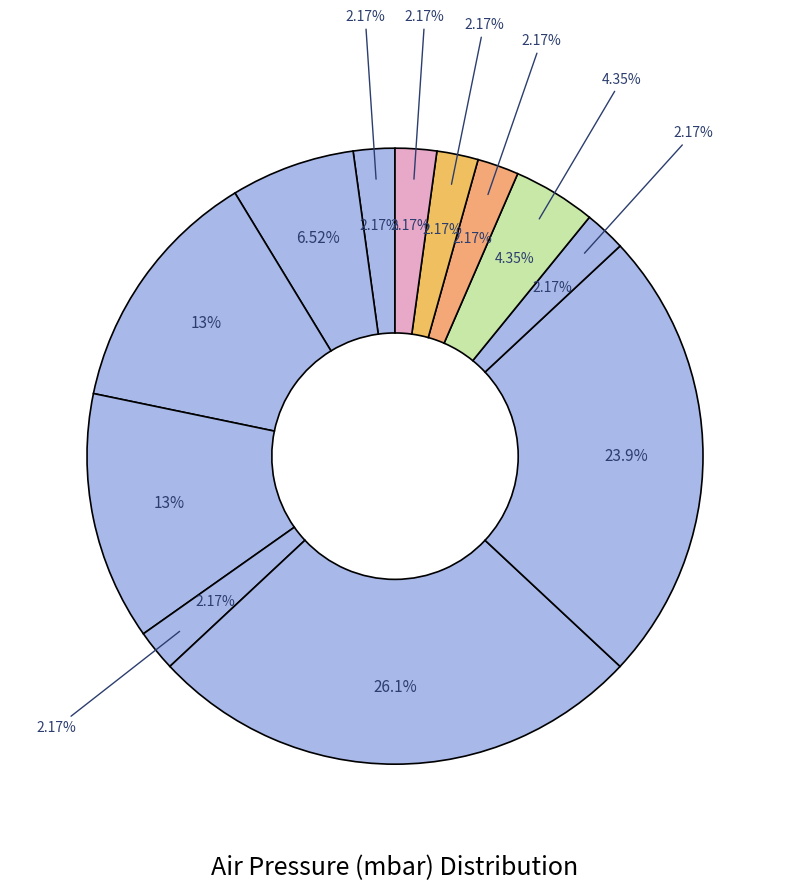

Approximately how many times larger is the value at 1018.0 compared to 1017.5?

1.0